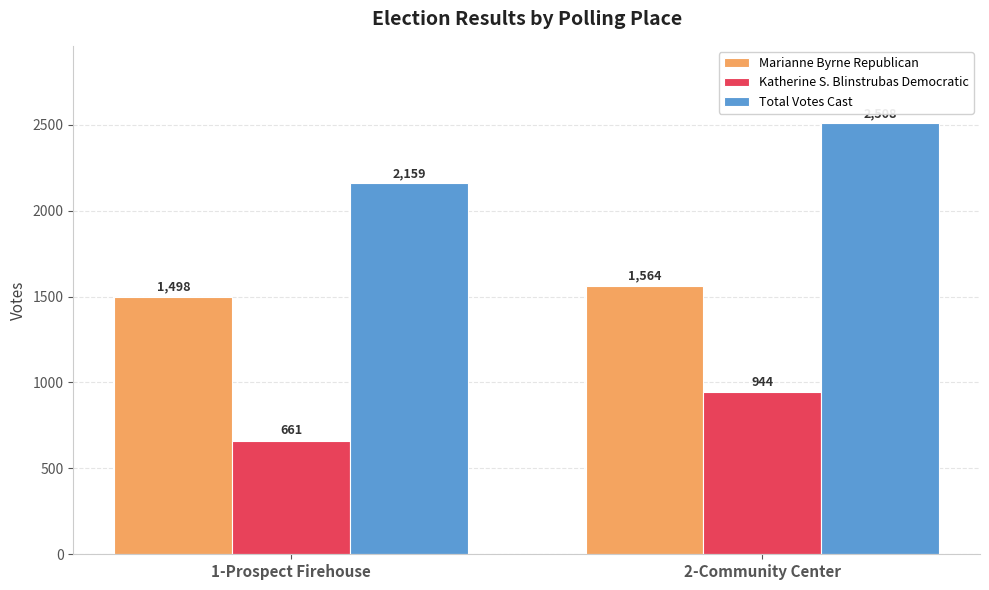

What is the maximum value for Katherine S. Blinstrubas Democratic?

944